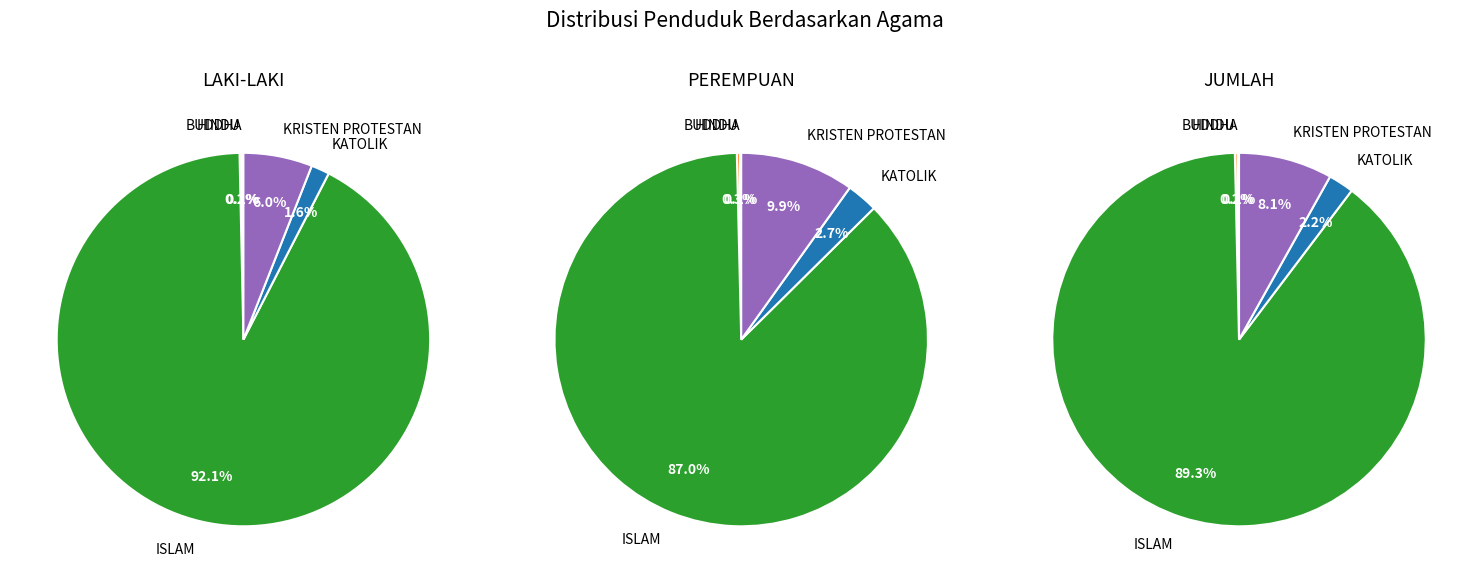

What is the smallest slice in the pie chart?

BUDDHA